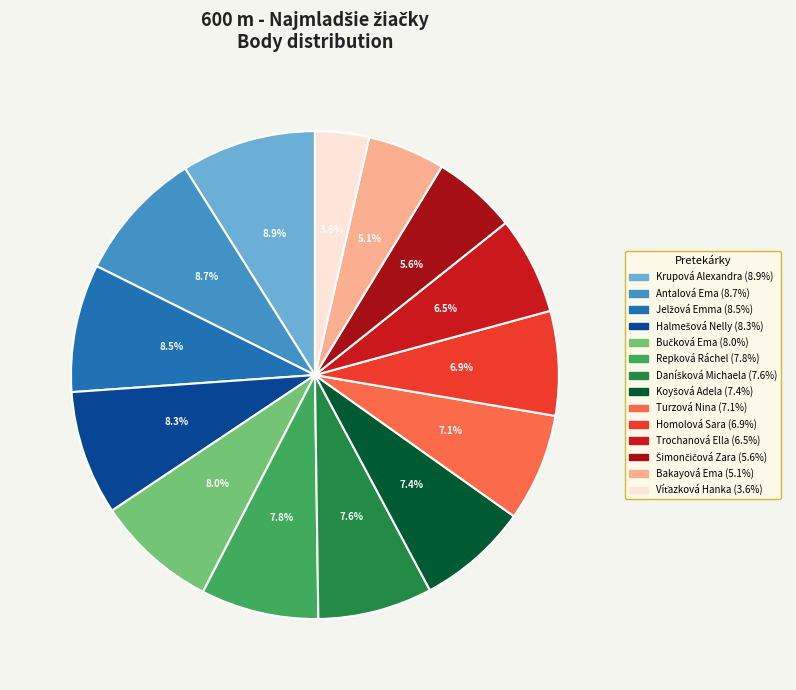

Rank the categories by value from lowest to highest.

Víťazková Hanka, Bakayová Ema, Šimončičová Zara, Trochanová Ella, Homolová Sara, Turzová Nina, Koyšová Adela, Daníšková Michaela, Repková Ráchel, Bučková Ema, Halmešová Nelly, Jelžová Emma, Antalová Ema, Krupová Alexandra